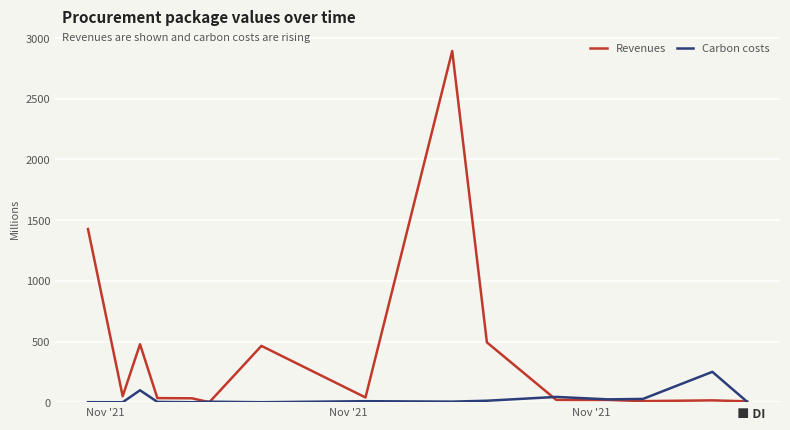

List the series in order of their overall mean, highest first.

Revenues, Carbon costs